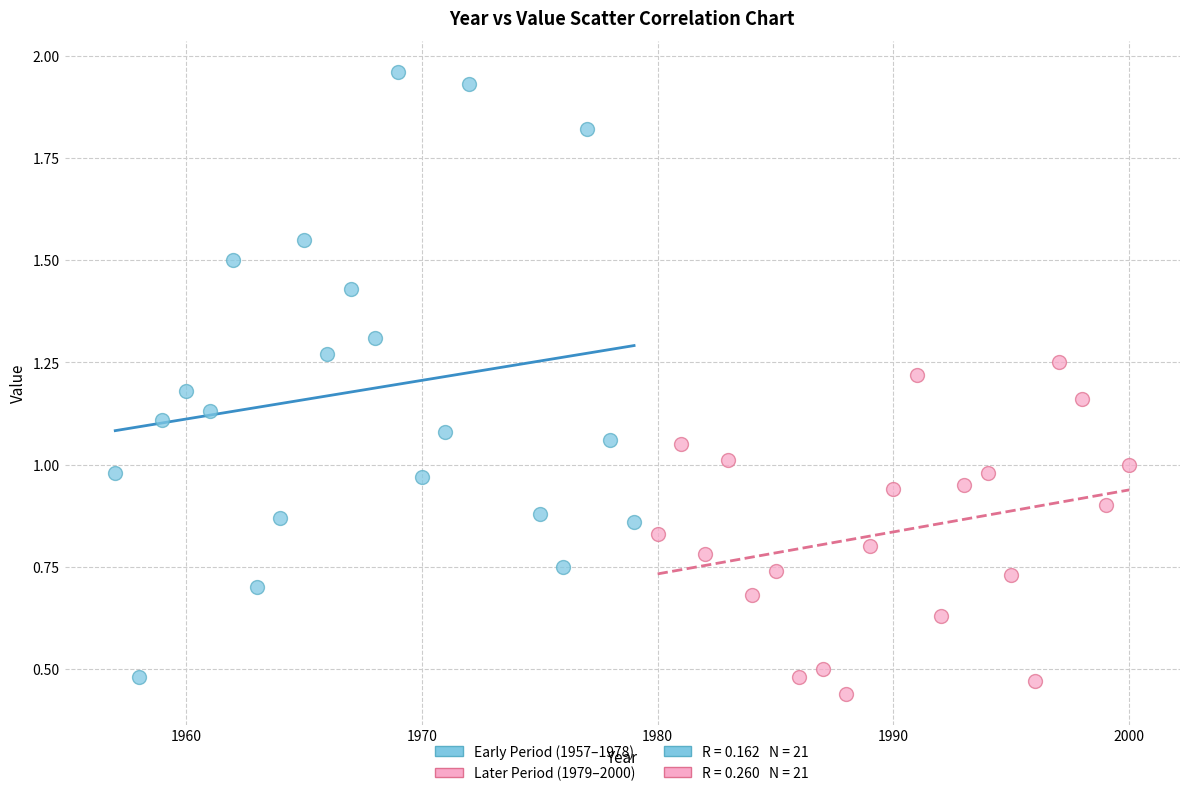

Which series contains the highest Y value?

Early Period (1957–1978)